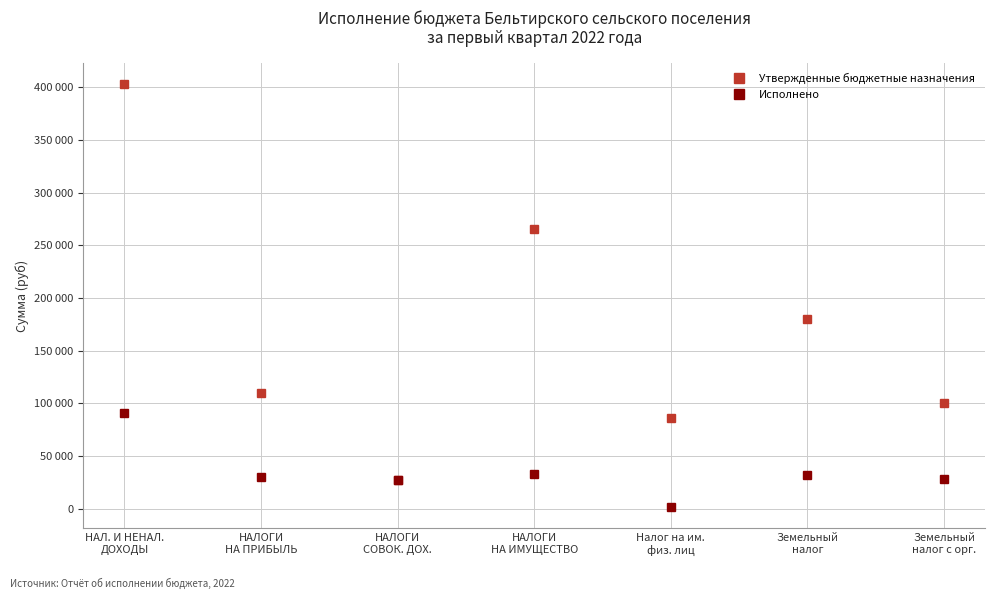

Is the value of Исполнено at НАЛОГИ
НА ИМУЩЕСТВО greater than the value of Утвержденные бюджетные назначения at НАЛ. И НЕНАЛ.
ДОХОДЫ?

No